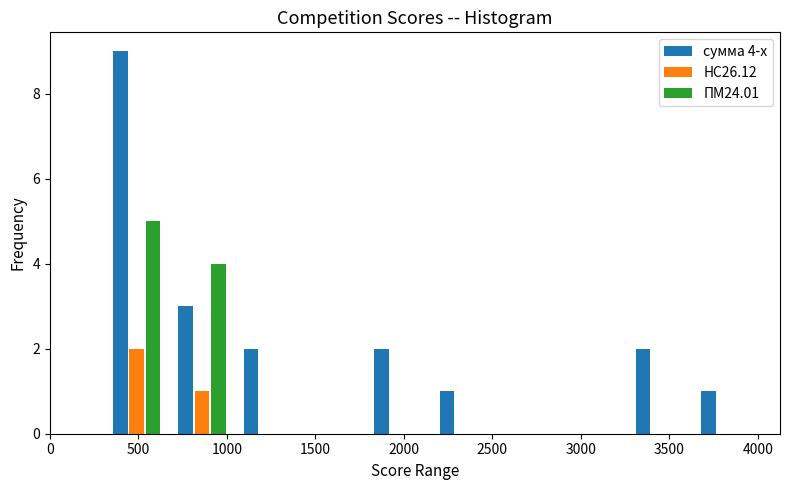

In the сумма 4-х series, which range on the x-axis has the tallest bar?

300 to 700